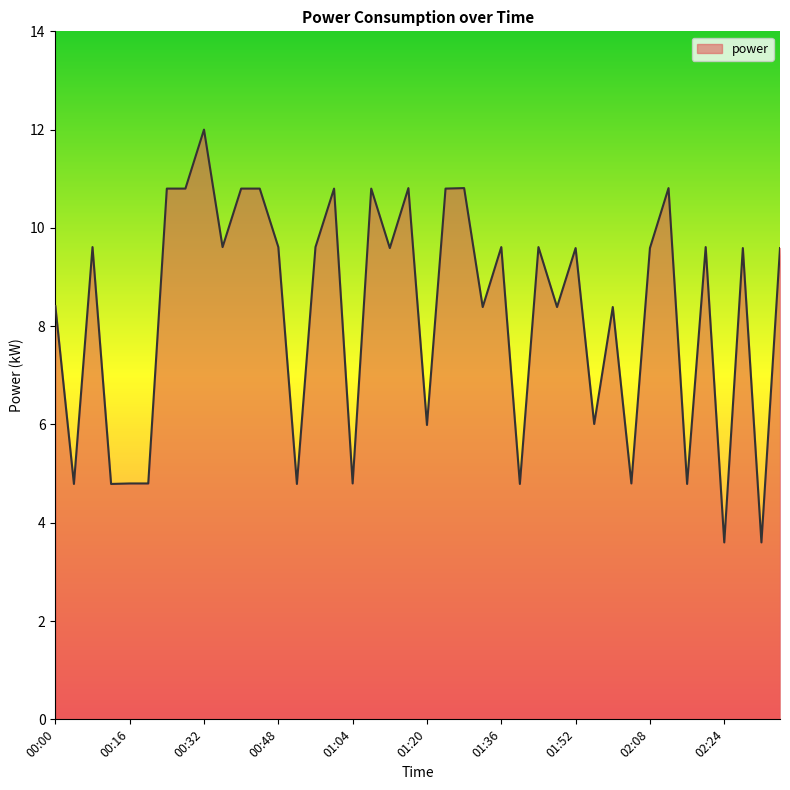

What is the maximum value shown in the chart?

12.0